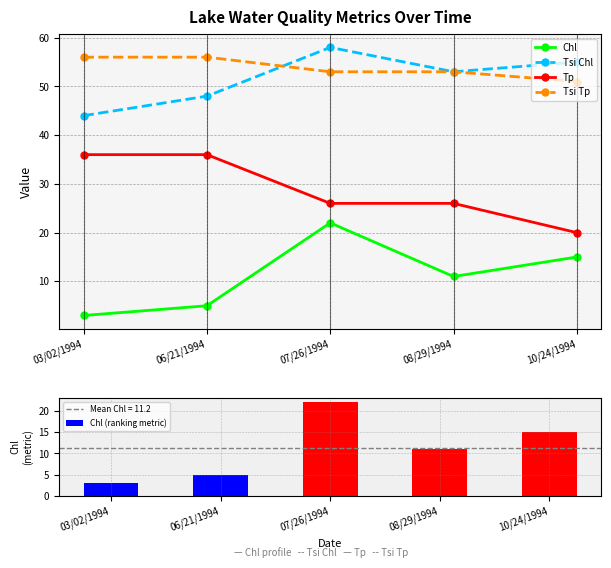

What is the label of the 5th bar from the left?

10/24/1994